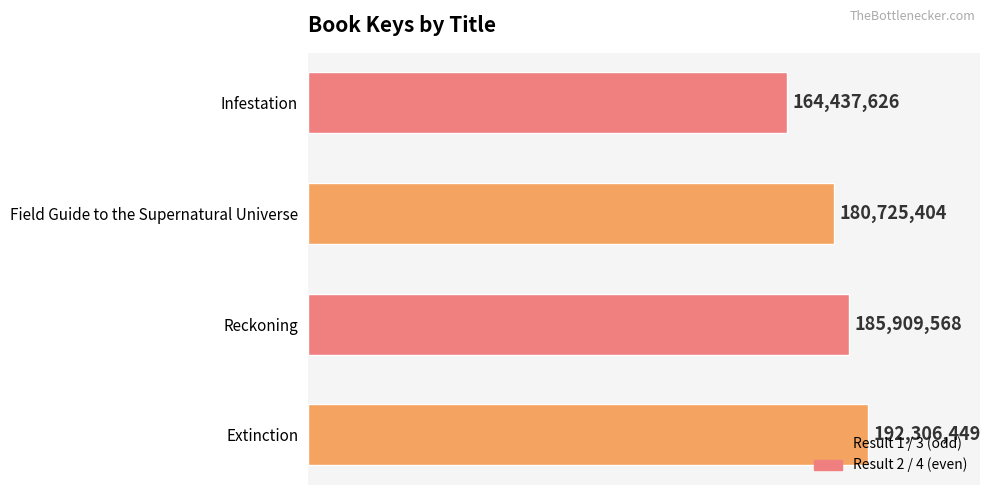

Rank the categories by value from highest to lowest.

Extinction, Reckoning, Field Guide to the Supernatural Universe, Infestation